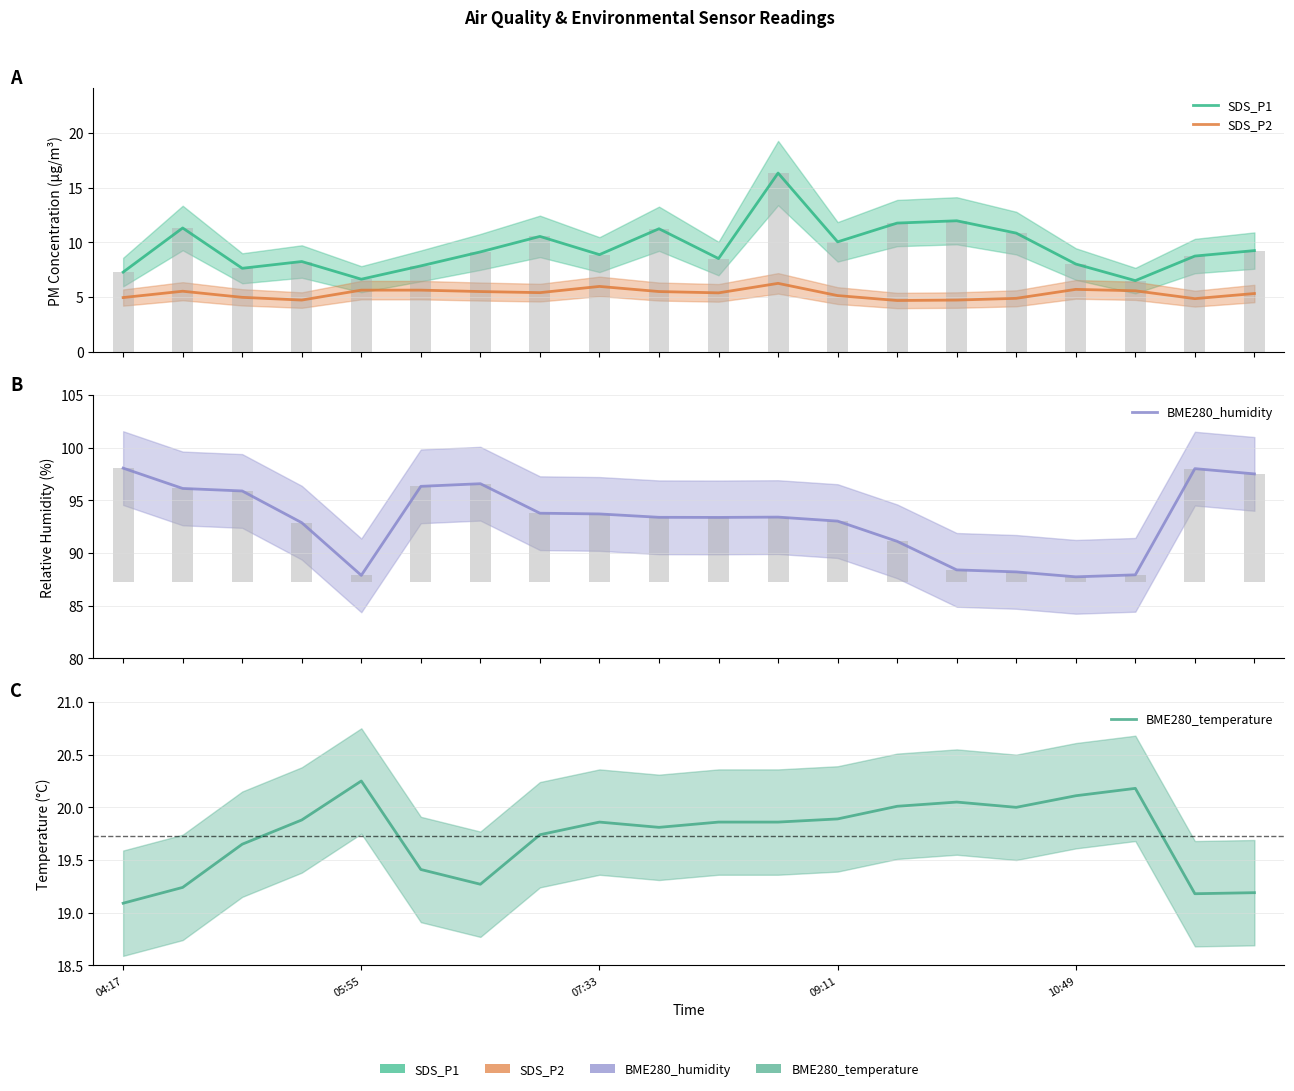

What is the label of the 1st bar from the left?

04:17